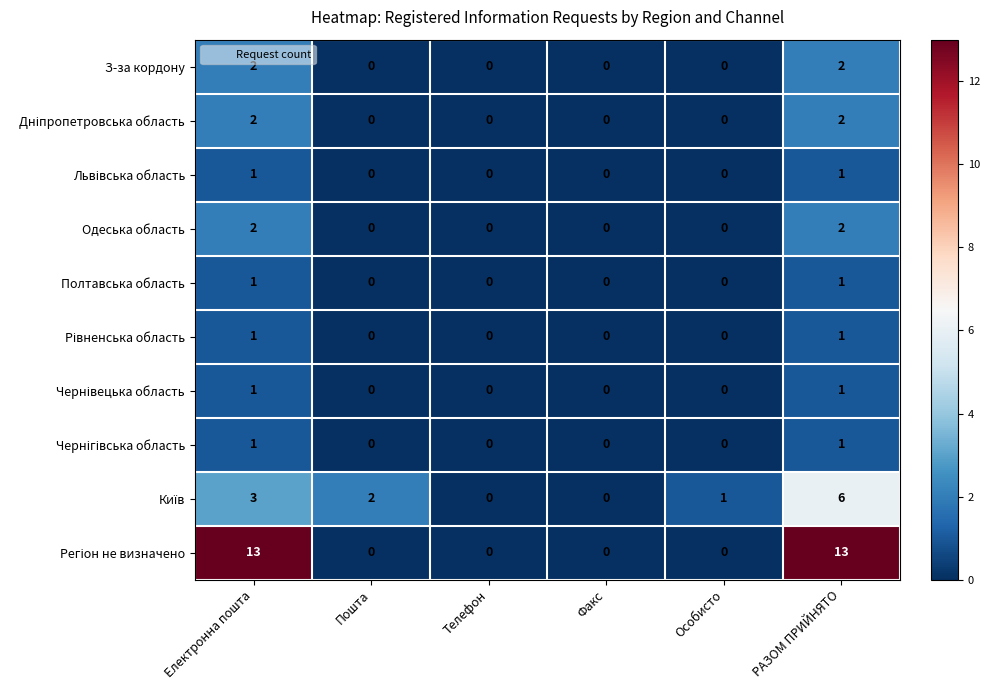

What is the greatest value displayed?

13